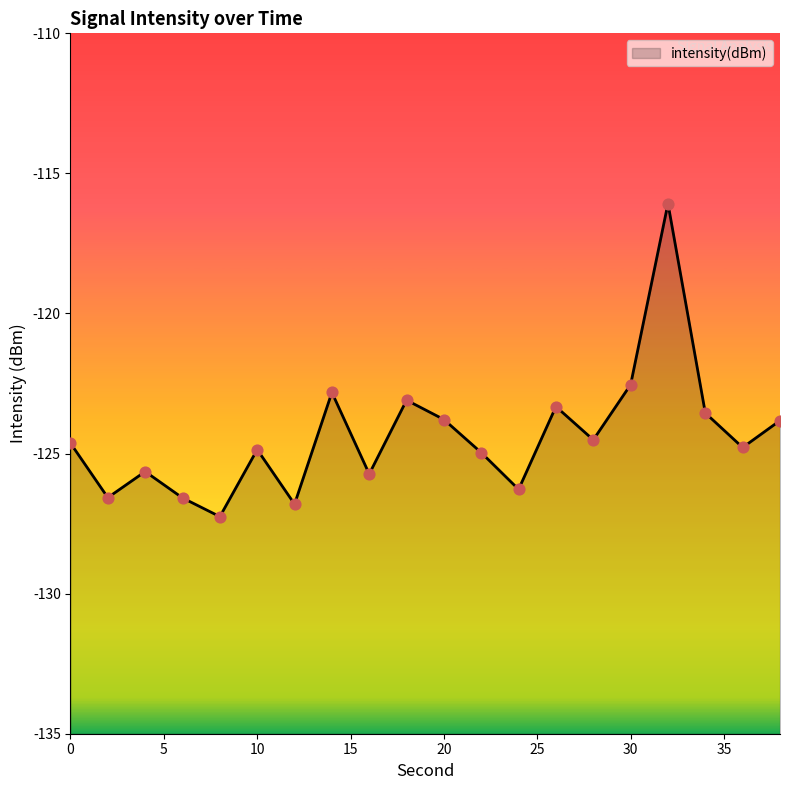

Between 34 and 18, which is larger?

18